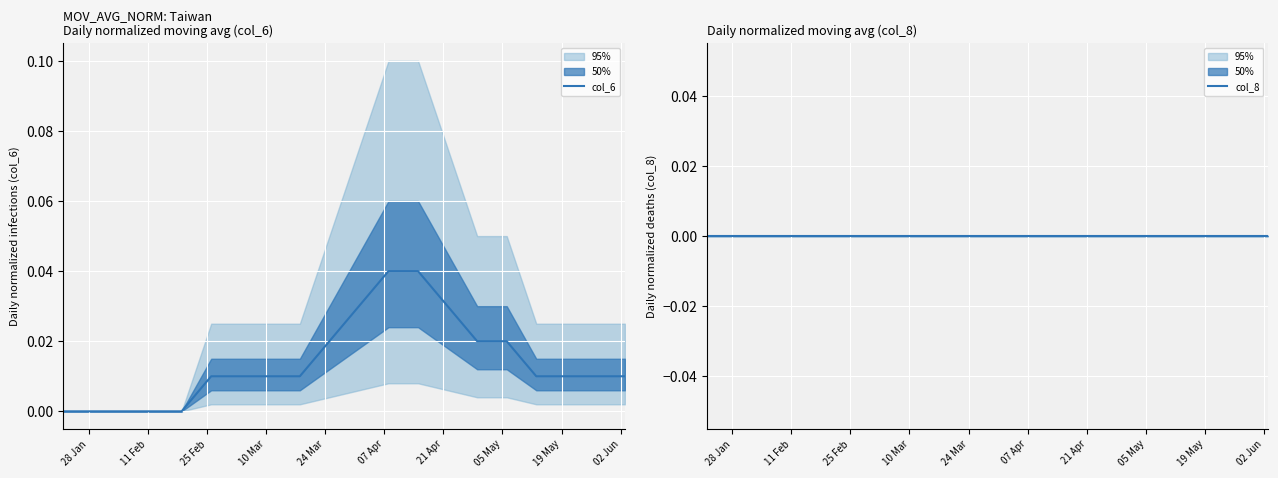

Which series has the largest total across all categories?

col_6